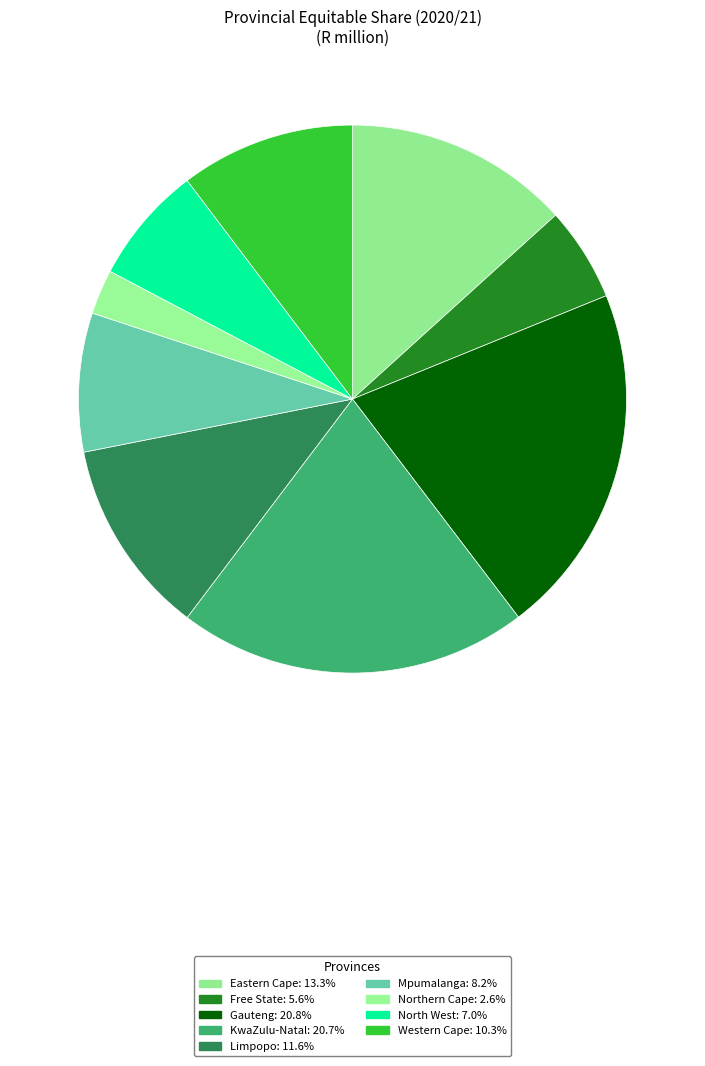

Is Limpopo the majority of the pie?

No